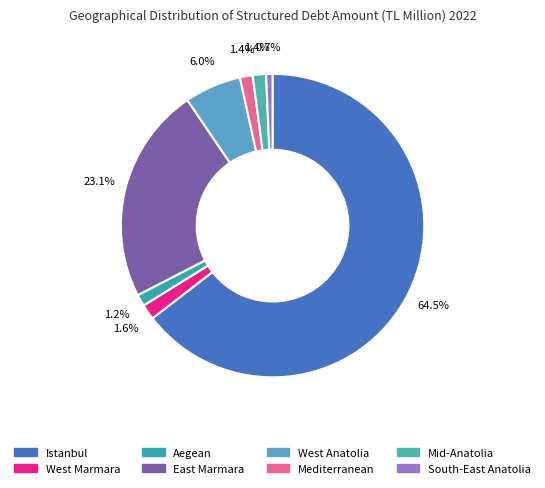

Which slice is the smallest?

South-East Anatolia